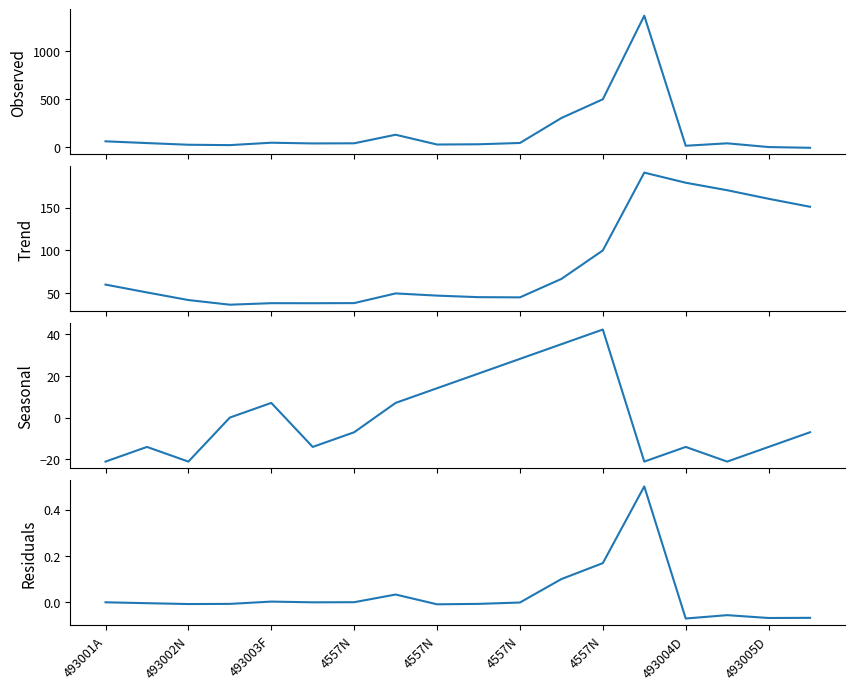

Where does the Trend series first go above 50?

493001A